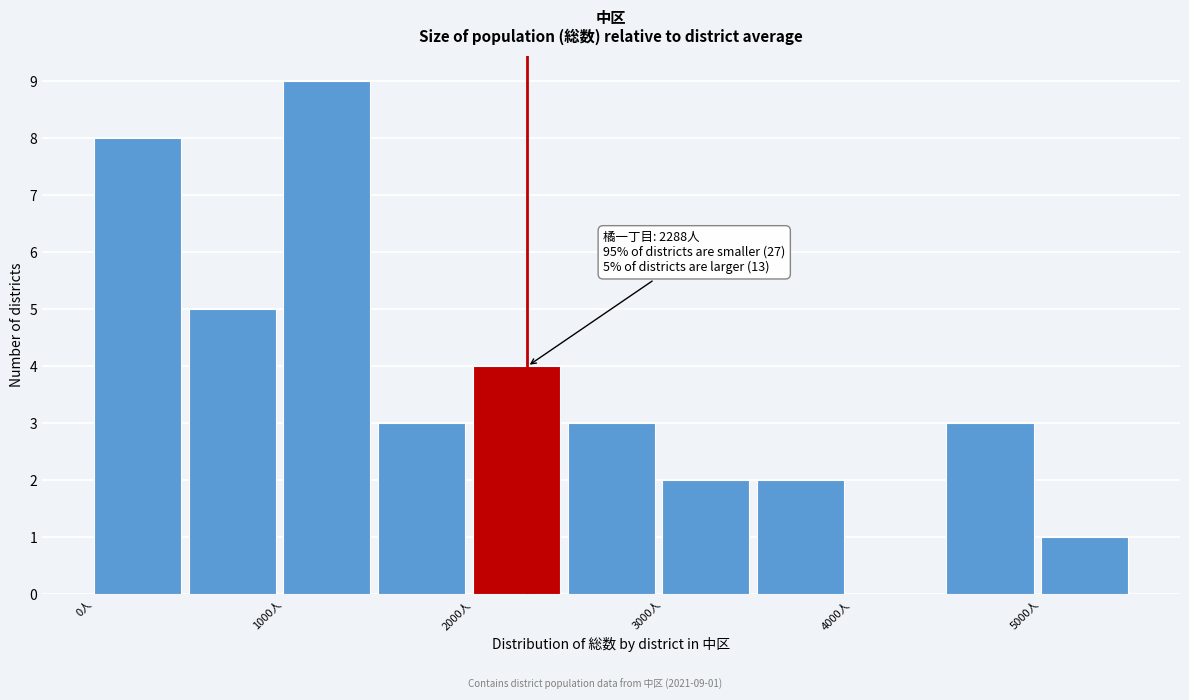

Which range on the x-axis has the tallest bar?

1000 to 1500